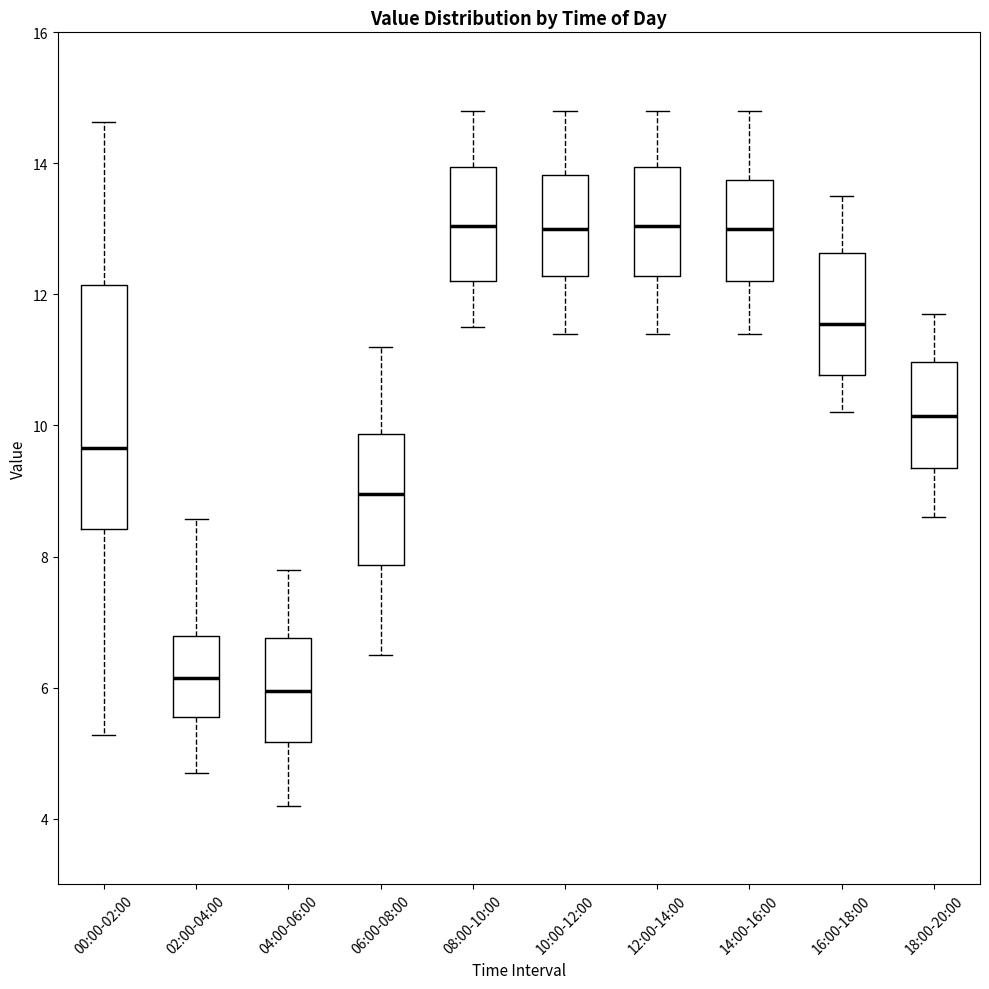

Where is the lower edge of the box for 04:00-06:00 on the y-axis? The values are not printed on the chart, so give them approximately, as read against the axis.

5.2